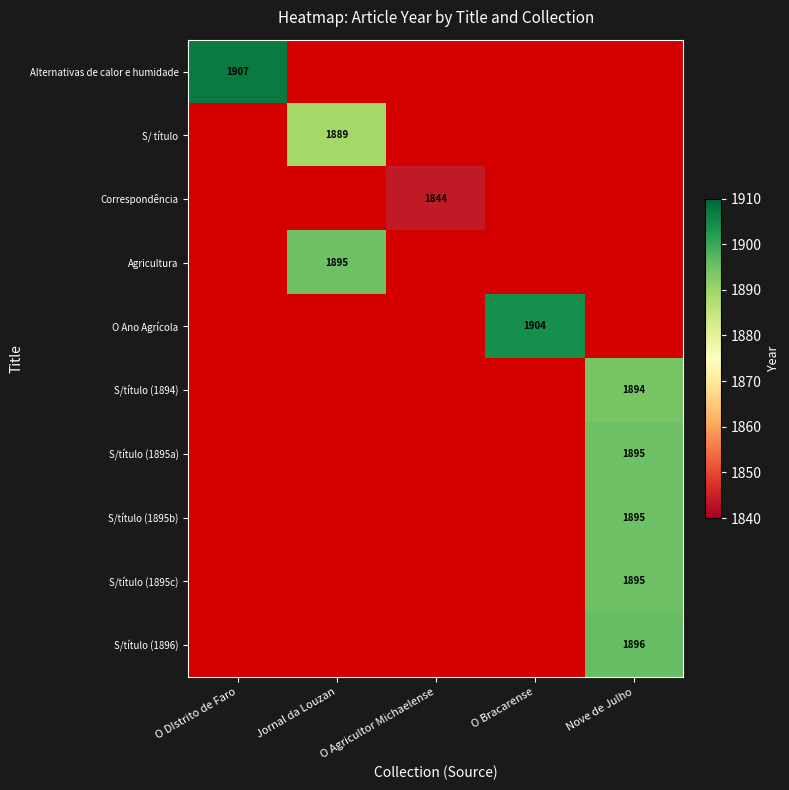

Is it true that S/título (1896) equals 1896 at Nove de Julho?

True